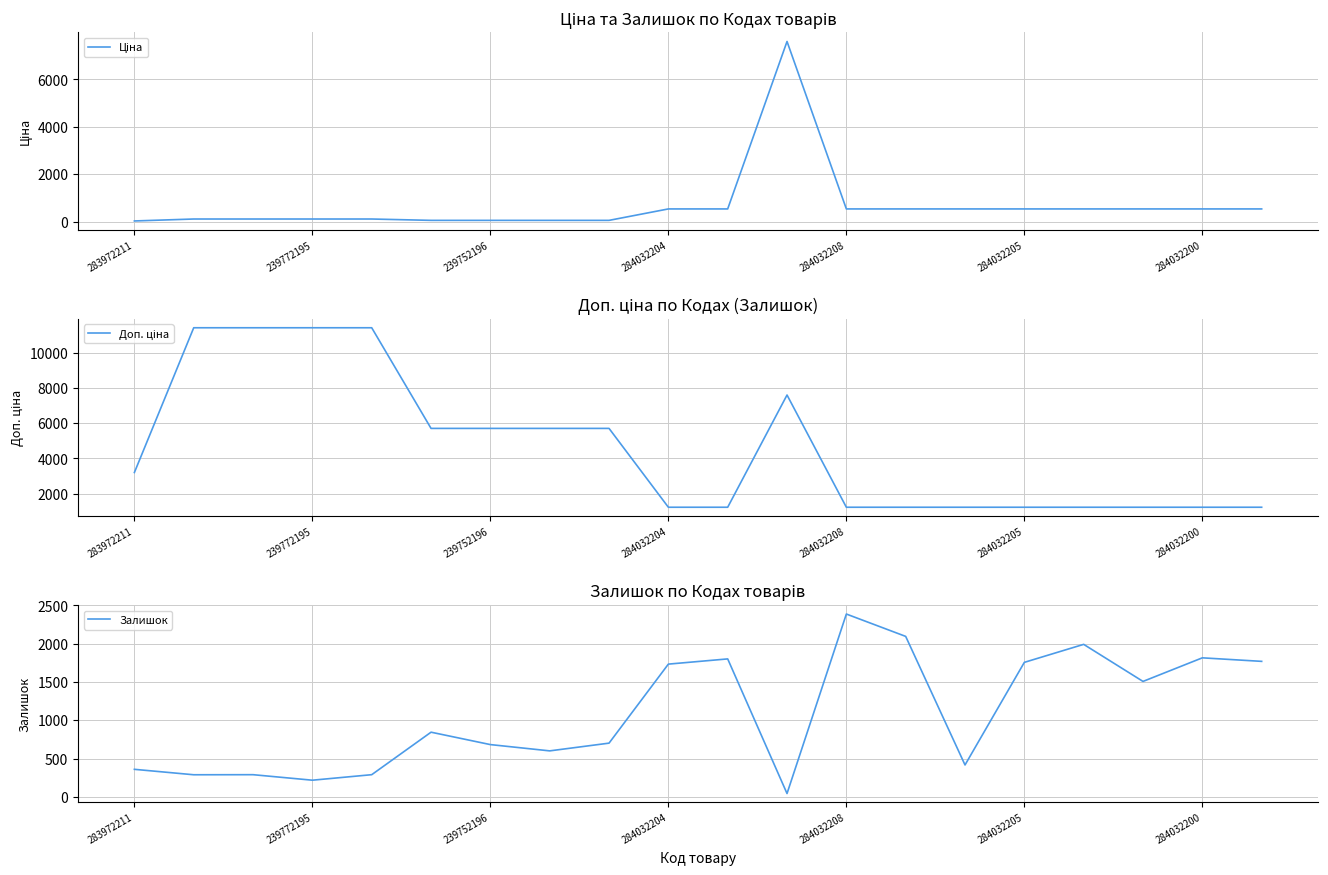

True or false: Доп. ціна and Ціна intersect in this chart.

False